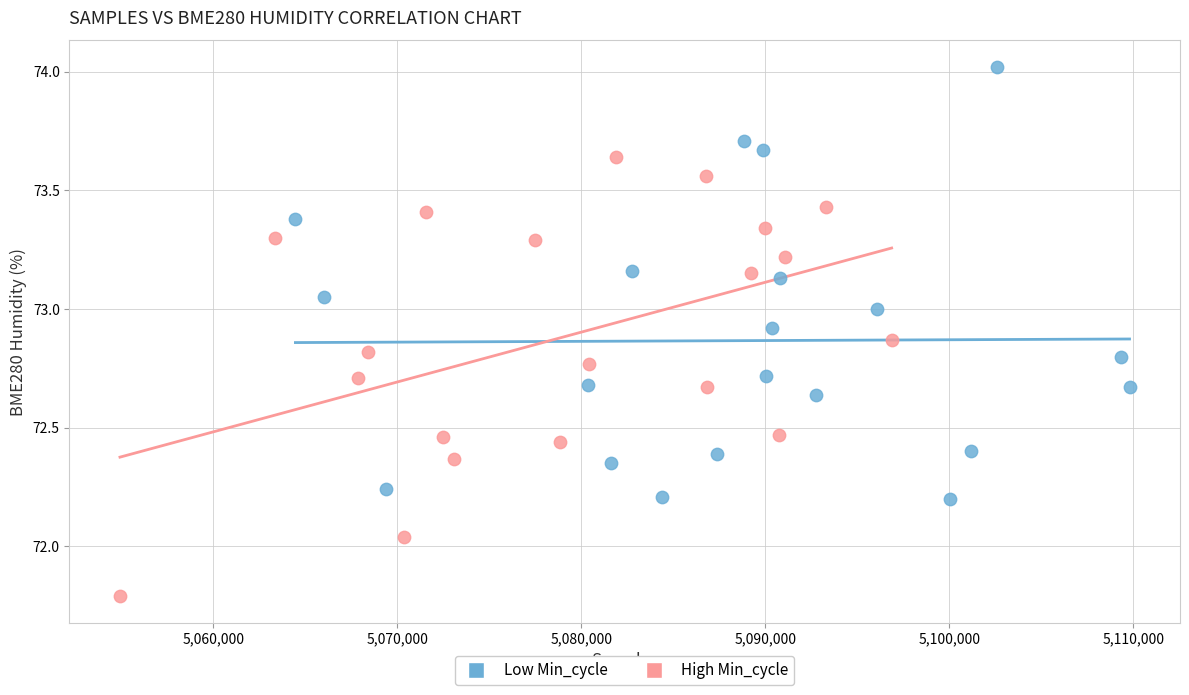

What are all the series names shown in the legend?

Low Min_cycle, High Min_cycle